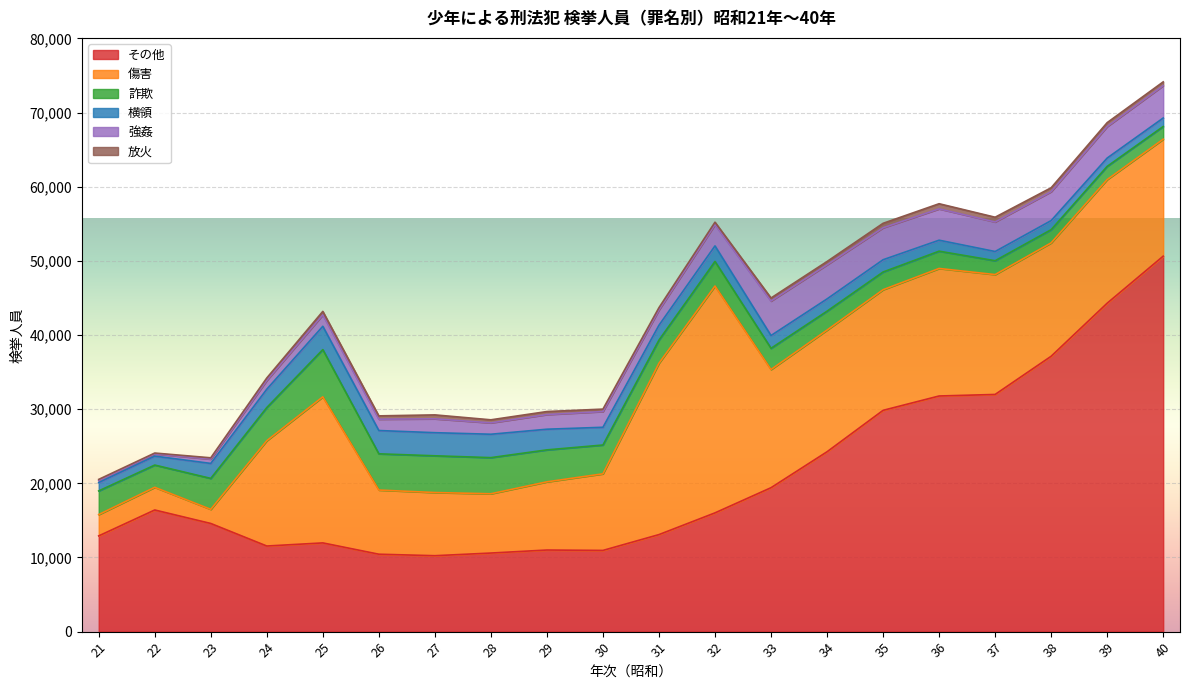

Where does the その他 series first go above 16015?

22